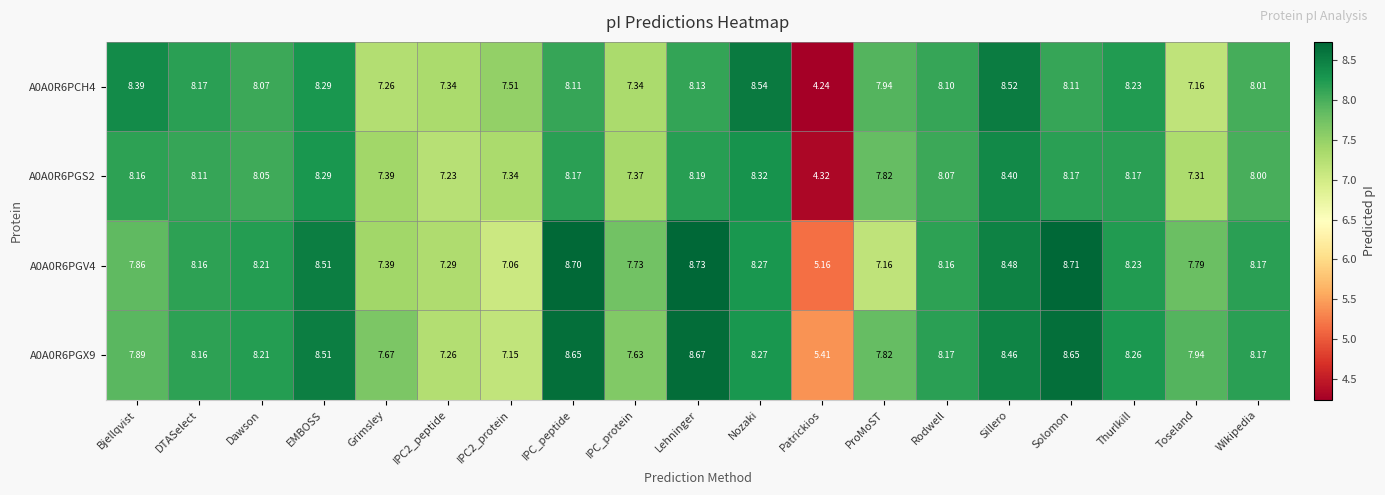

Which category has the lowest value across all series?

Patrickios